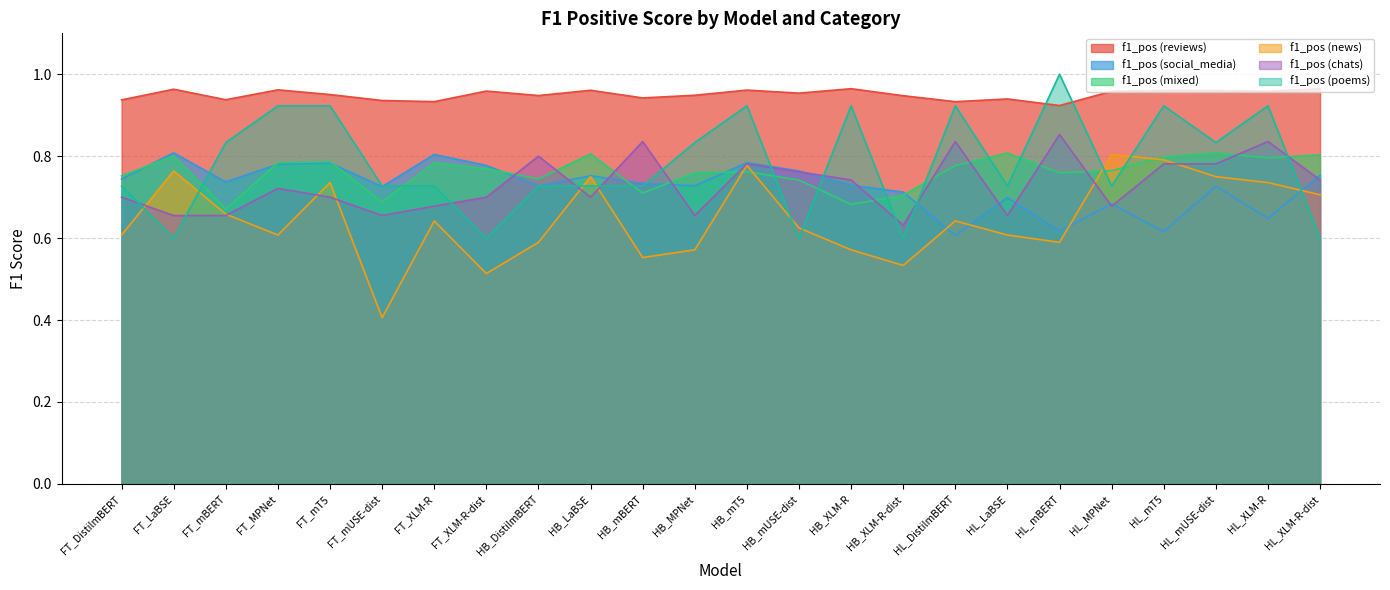

What is the sum of the f1_pos (social_media) values at FT_DistilmBERT and FT_mBERT?

1.5